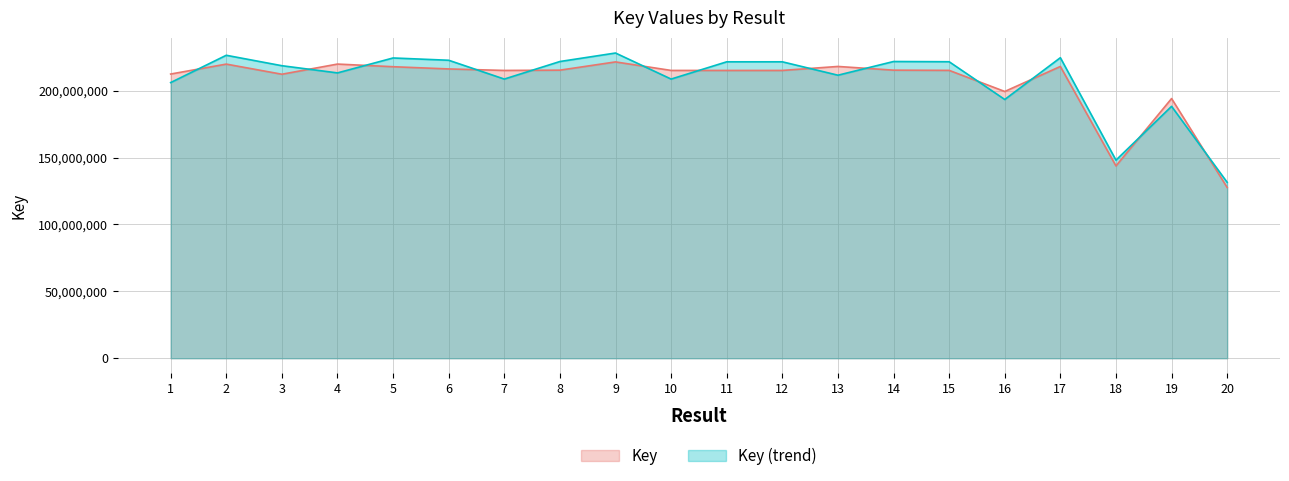

Which has a higher value, 9 or 2?

9